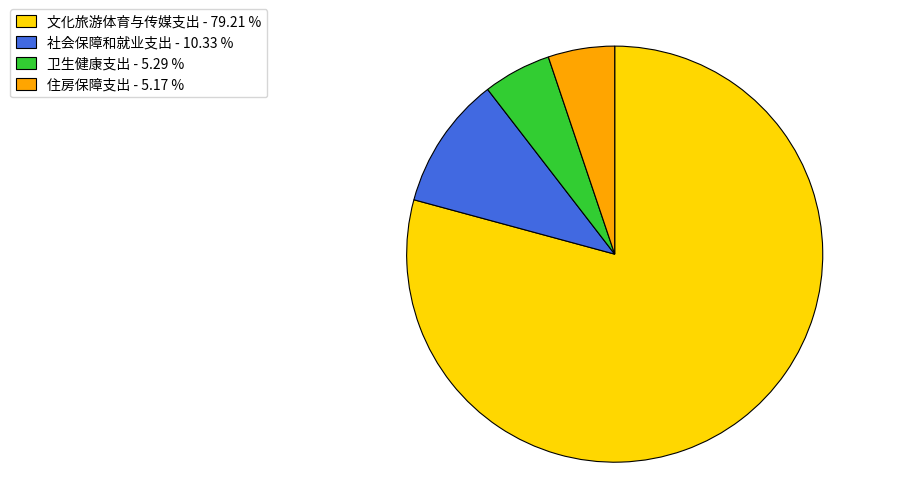

Count the number of slices in the pie.

4